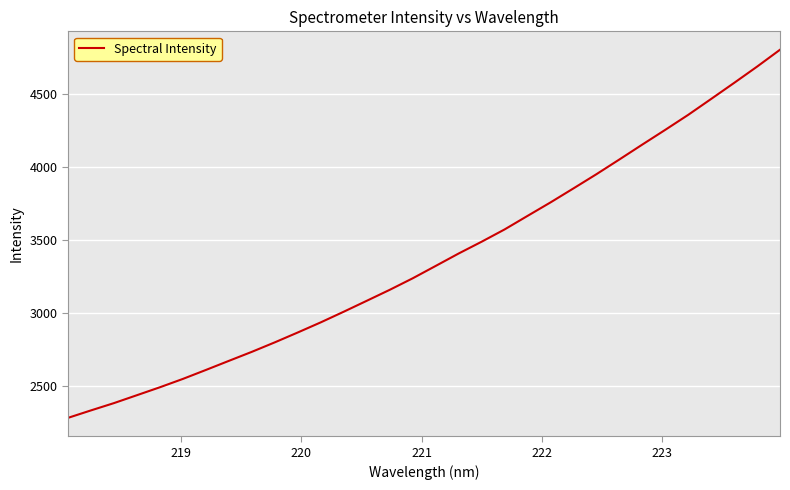

What is the minimum value shown in the chart?

2278.2